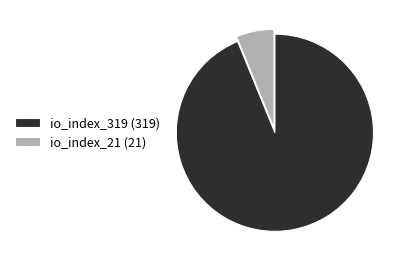

Which category has the biggest portion of the pie?

io_index_319